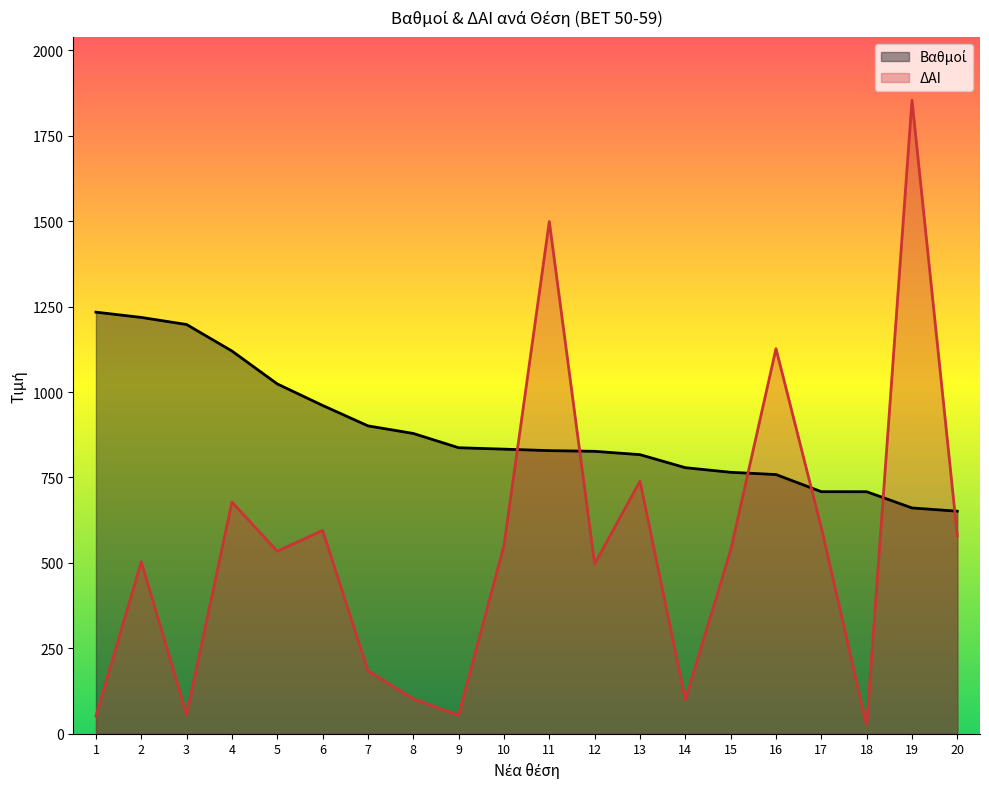

What is the approximate value of Βαθμοί at 5?

1023.8